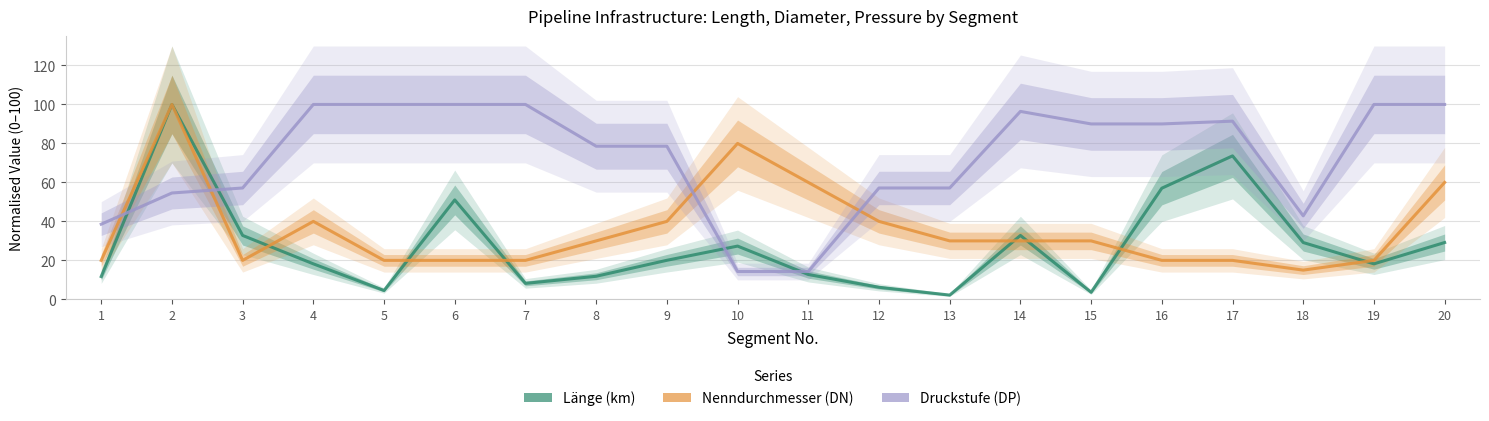

Which category has the highest value in the Druckstufe (DP) series?

4